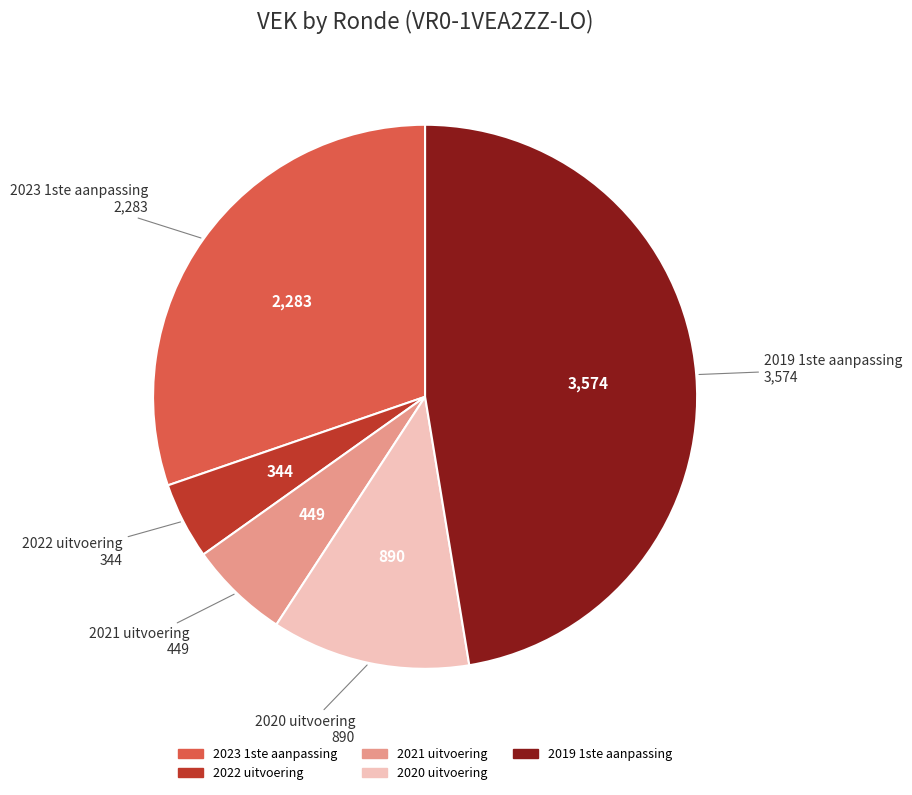

Is the sum of 2020 uitvoering and 2021 uitvoering greater than half?

No